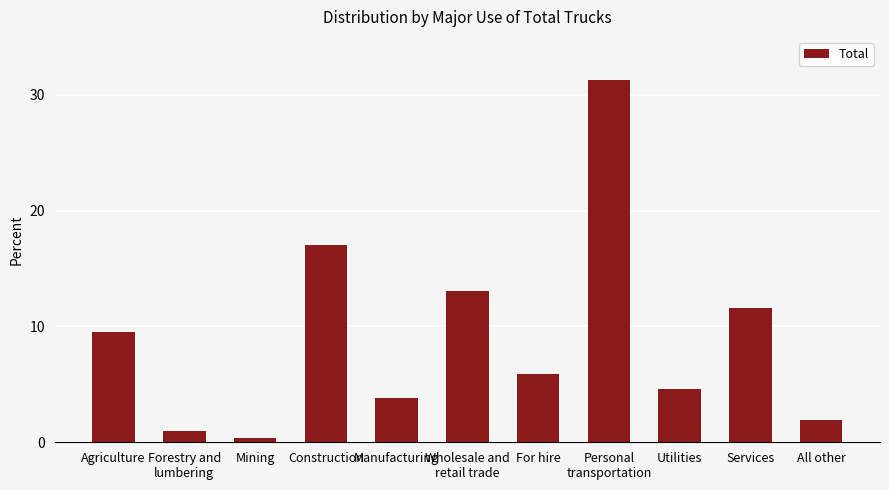

How many bars are there in total?

11